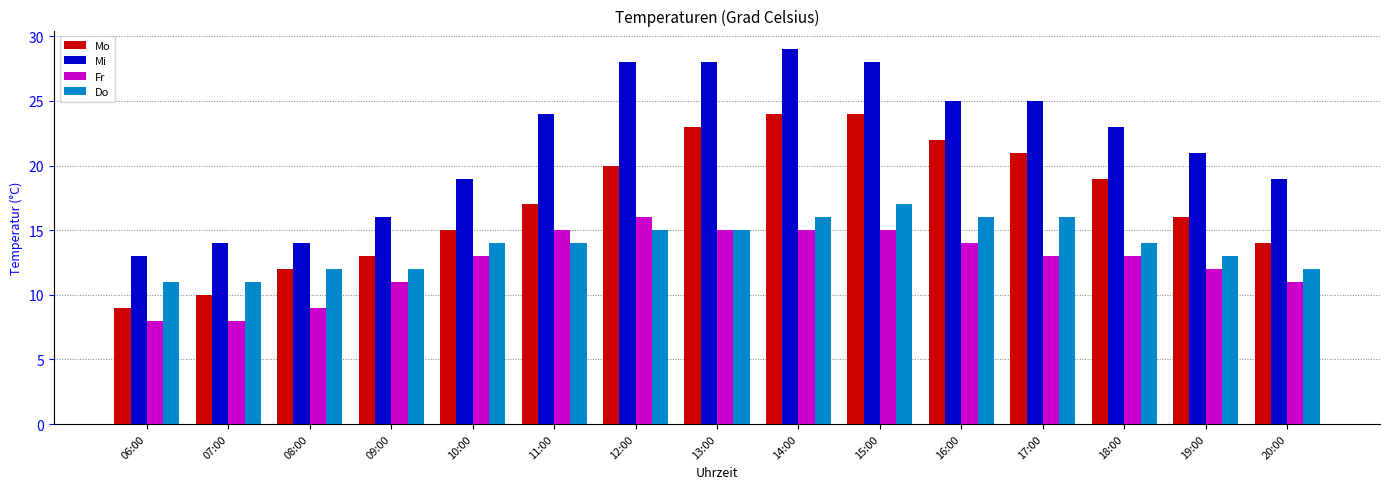

Which category has the lowest value in the Mi series?

06:00